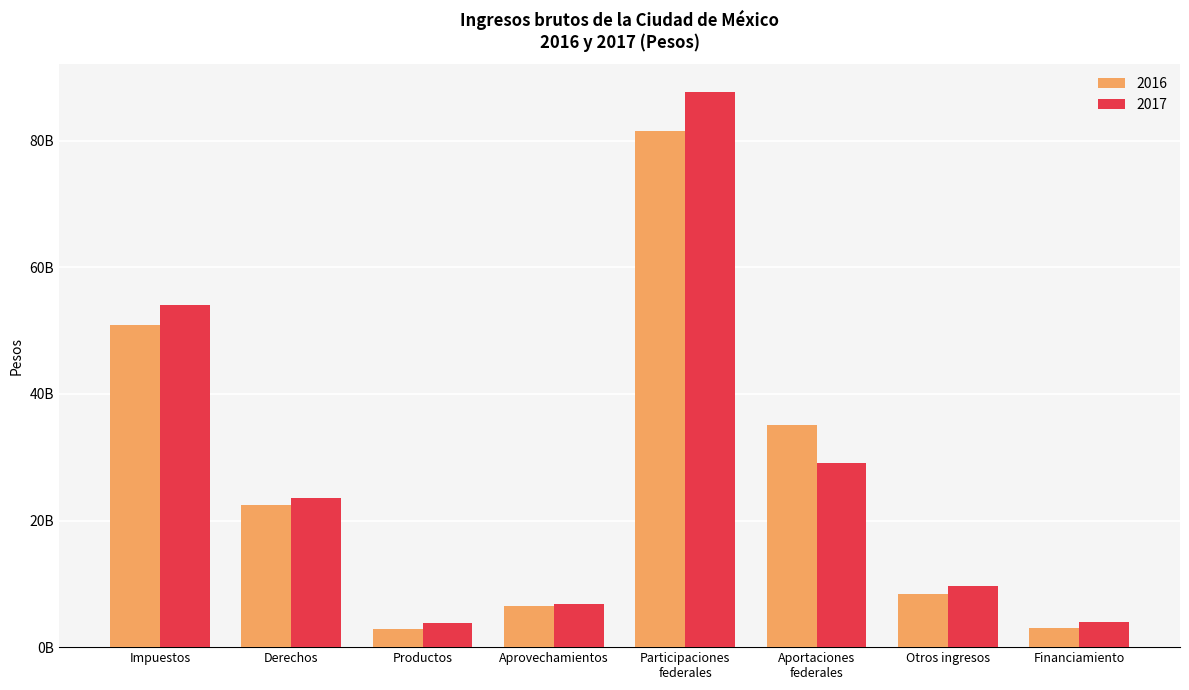

What is the sum of all 2016 values?

210844683185